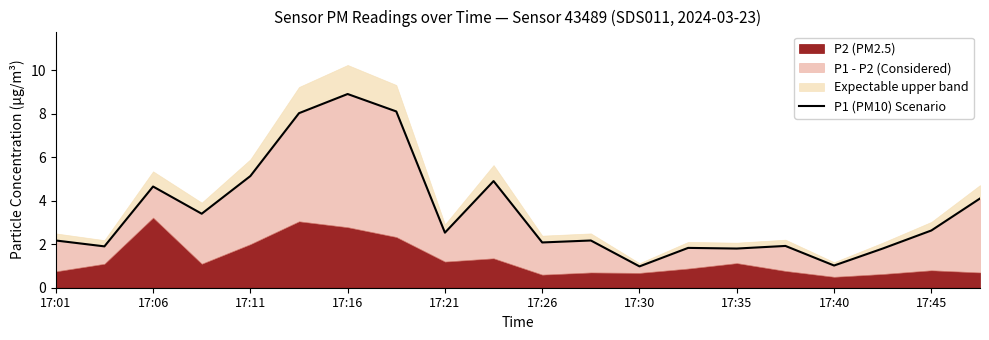

How many interior local valleys (lower than both neighbors) does the data have?

7